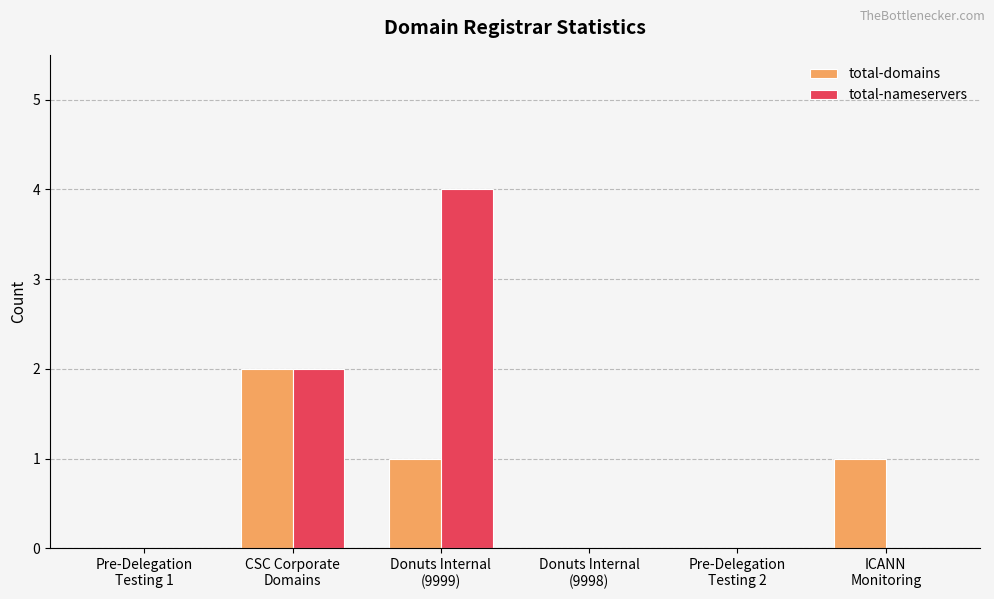

At which category is the sum across all series the highest?

Donuts Internal
(9999)